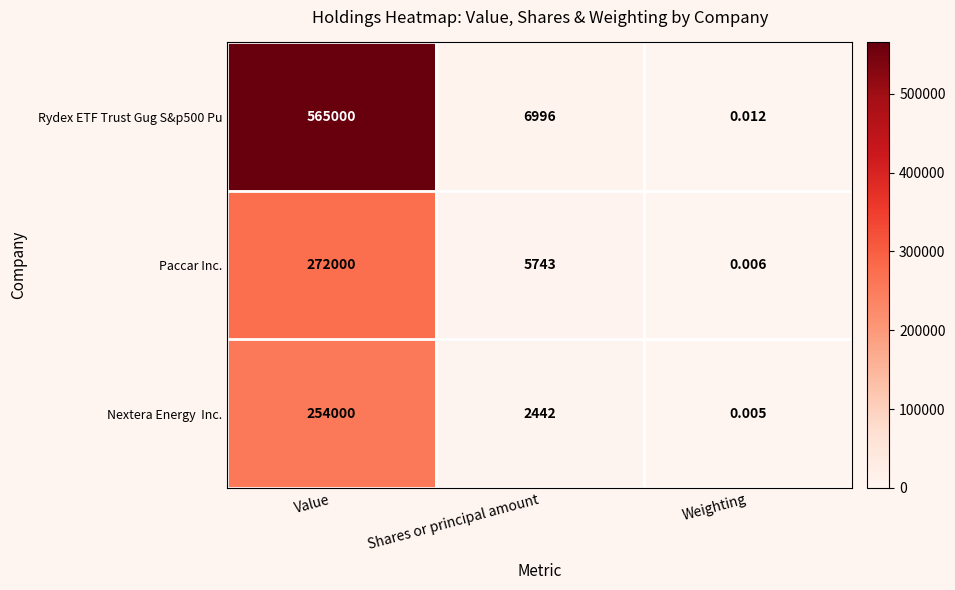

How many distinct data groups are displayed?

3